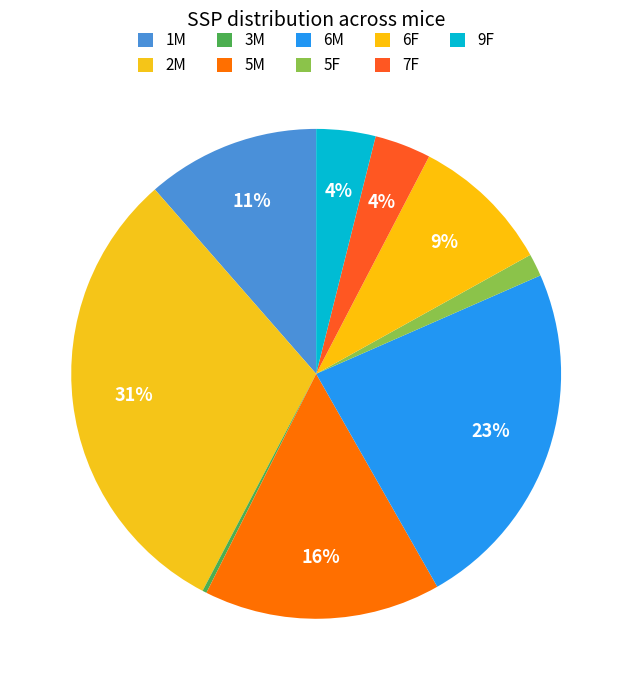

Does any single category account for the majority?

No